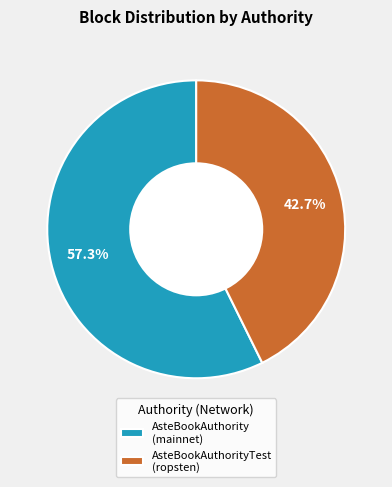

Which category accounts for the majority?

AsteBookAuthority (mainnet)